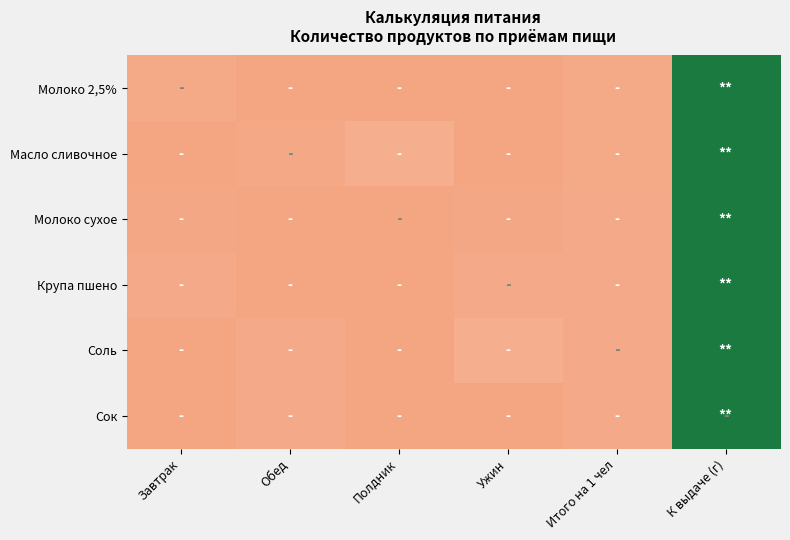

Reading left to right, list all the values displayed in this chart.

Молоко 2,5%: Завтрак=0.0	Обед=0.0	Полдник=0.0	Ужин=0.0	Итого на 1 чел=0.0	К выдаче (г)=1.0
Масло сливочное: Завтрак=0.0	Обед=0.0	Полдник=0.1	Ужин=0.0	Итого на 1 чел=0.0	К выдаче (г)=1.0
Молоко сухое: Завтрак=0.0	Обед=0.0	Полдник=0.0	Ужин=0.0	Итого на 1 чел=0.0	К выдаче (г)=1.0
Крупа пшено: Завтрак=0.0	Обед=0.0	Полдник=0.0	Ужин=0.0	Итого на 1 чел=0.0	К выдаче (г)=1.0
Соль: Завтрак=0.0	Обед=0.0	Полдник=0.0	Ужин=0.1	Итого на 1 чел=0.0	К выдаче (г)=1.0
Сок: Завтрак=0.0	Обед=0.0	Полдник=0.0	Ужин=0.0	Итого на 1 чел=0.0	К выдаче (г)=1.0